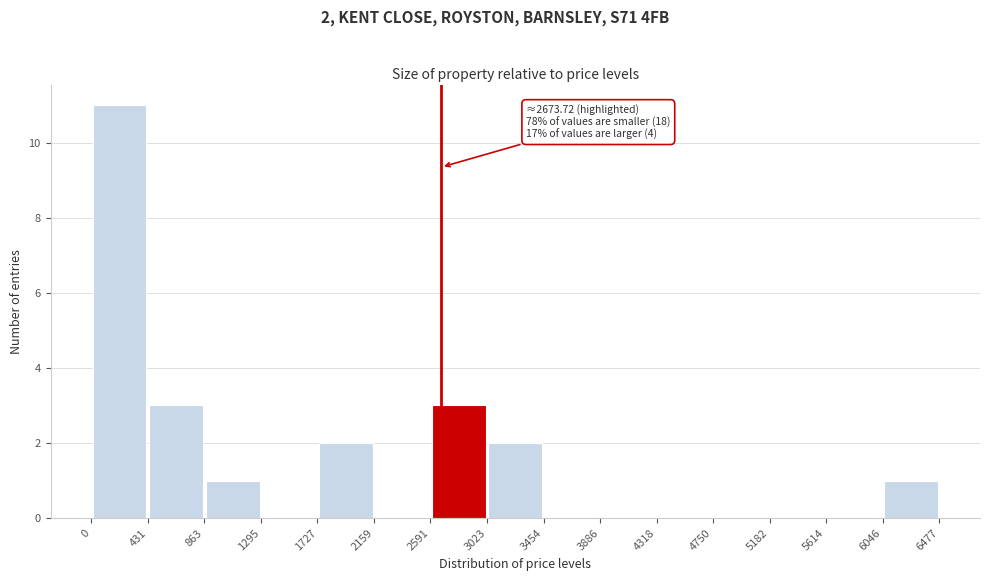

Over which range of the x-axis is the bar tallest?

0 to 431